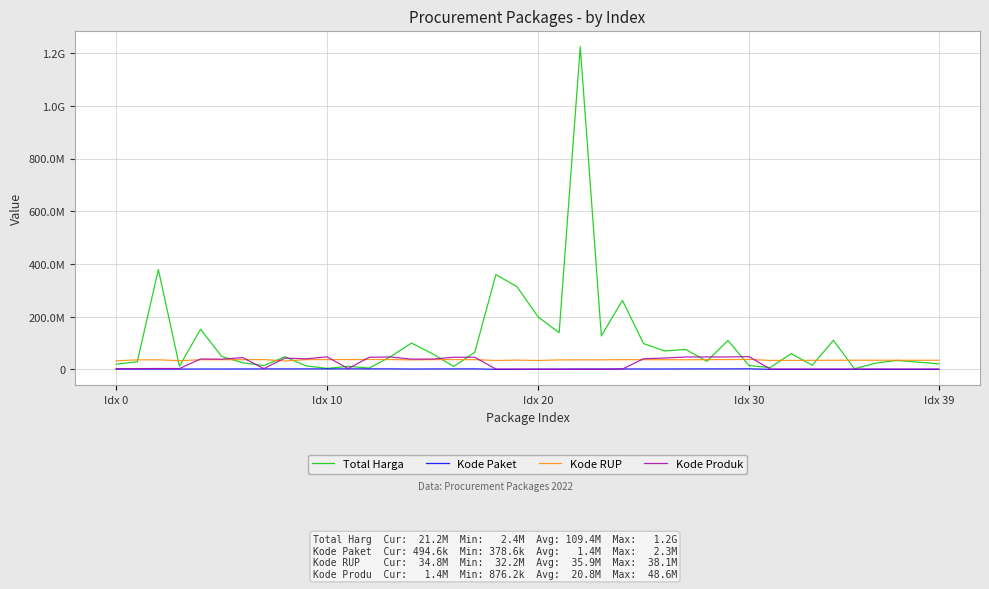

Is this an area chart (filled region under the line)?

No